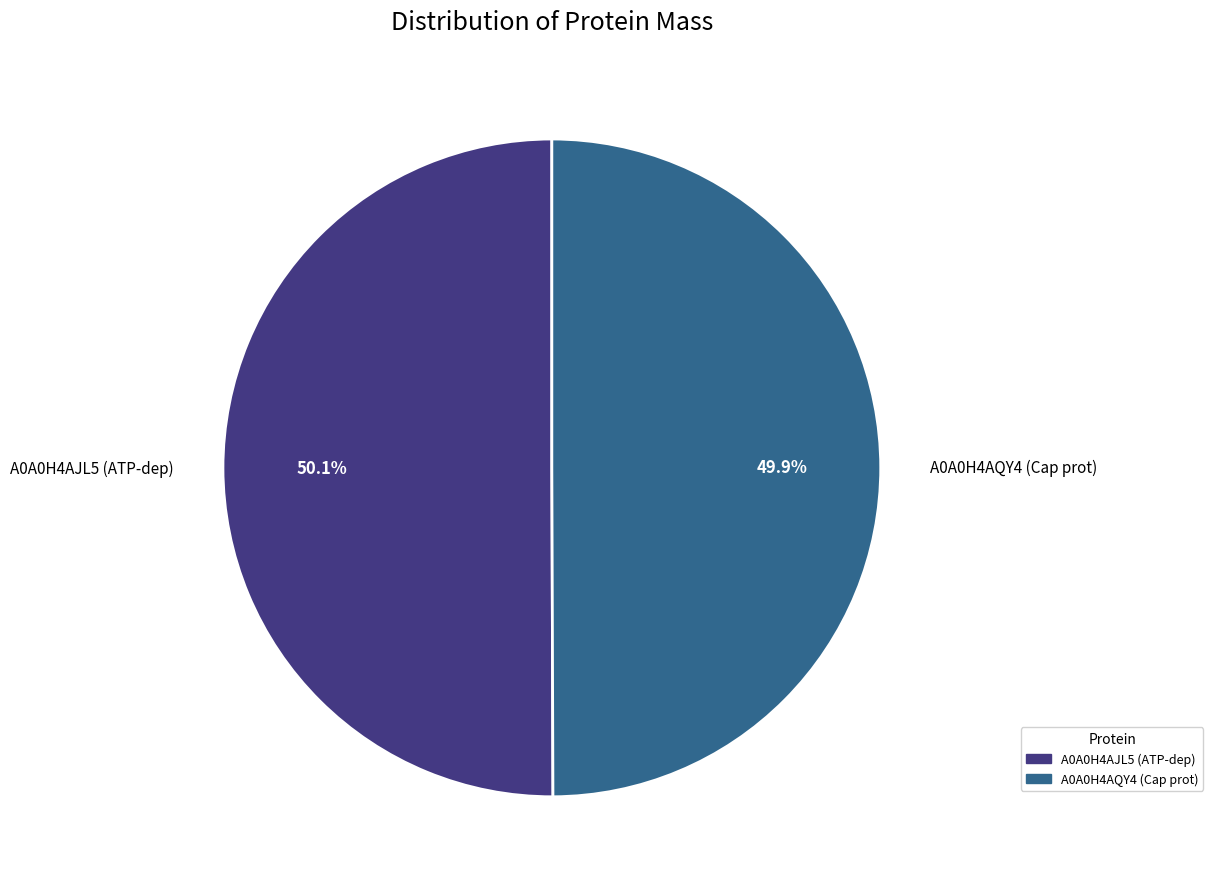

What portion of the pie excludes A0A0H4AQY4 (Cap prot)?

50.1%